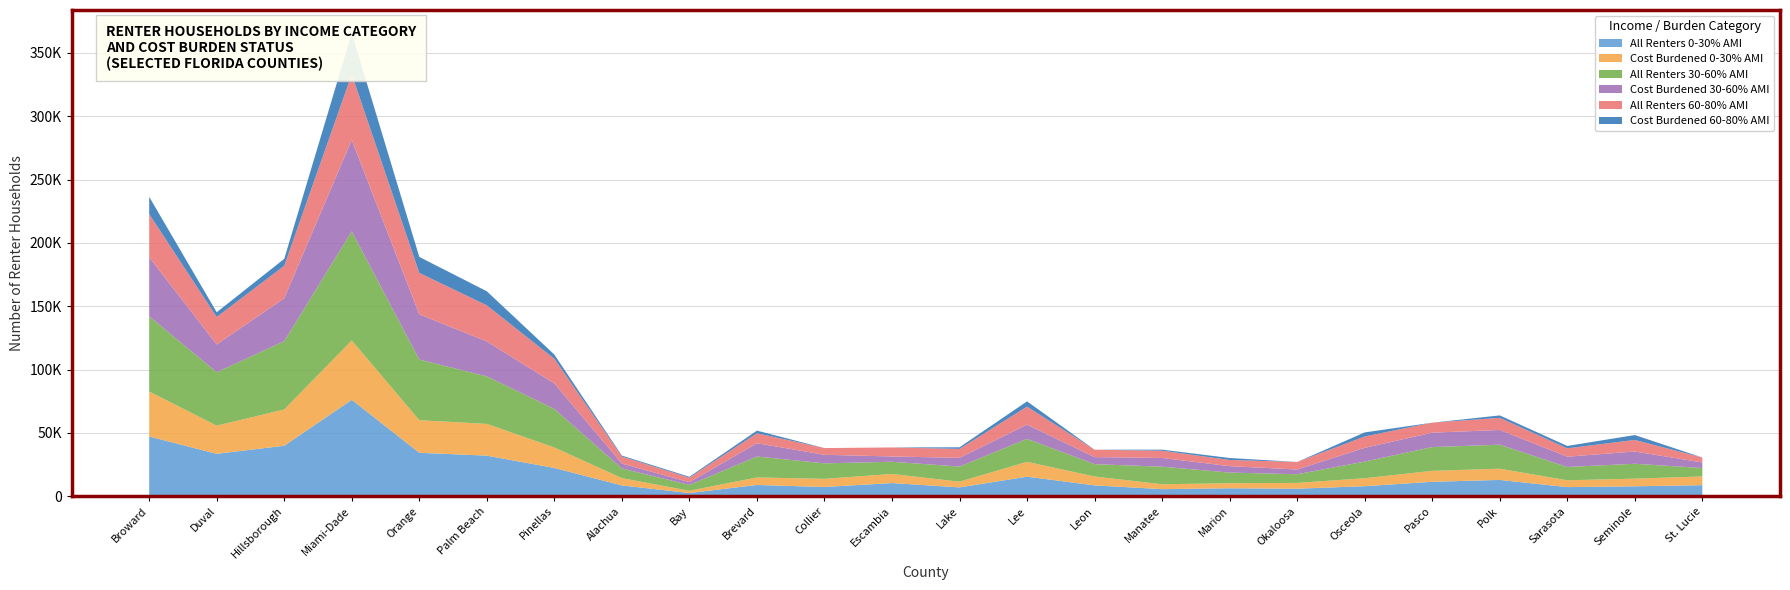

Reading left to right, extract all data points from this chart.

All Renters 0-30% AMI: Broward=47135	Duval=33464	Hillsborough=39846	Miami-Dade=76083	Orange=34275	Palm Beach=32023	Pinellas=22294	Alachua=8497	Bay=2495	Brevard=8875	Collier=7274	Escambia=10386	Lake=6959	Lee=15407	Leon=8546	Manatee=5570	Marion=6251	Okaloosa=5914	Osceola=7887	Pasco=11377	Polk=12839	Sarasota=7172	Seminole=7805	St. Lucie=8724
Cost Burdened 0-30% AMI: Broward=35535	Duval=22217	Hillsborough=28649	Miami-Dade=46901	Orange=25729	Palm Beach=25058	Pinellas=16159	Alachua=5758	Bay=1786	Brevard=5922	Collier=6420	Escambia=7184	Lake=4485	Lee=11721	Leon=6999	Manatee=3856	Marion=3988	Okaloosa=4583	Osceola=6292	Pasco=8633	Polk=8855	Sarasota=5387	Seminole=6044	St. Lucie=6852
All Renters 30-60% AMI: Broward=59334	Duval=42186	Hillsborough=53938	Miami-Dade=86092	Orange=47906	Palm Beach=37516	Pinellas=30468	Alachua=7647	Bay=4597	Brevard=16508	Collier=12244	Escambia=9618	Lake=11941	Lee=18145	Leon=9742	Manatee=13856	Marion=8401	Okaloosa=6835	Osceola=13151	Pasco=18774	Polk=18965	Sarasota=10501	Seminole=11753	St. Lucie=6656
Cost Burdened 30-60% AMI: Broward=46716	Duval=21951	Hillsborough=33873	Miami-Dade=72225	Orange=35693	Palm Beach=27591	Pinellas=20109	Alachua=3846	Bay=2180	Brevard=10510	Collier=6747	Escambia=4179	Lake=6903	Lee=11235	Leon=5592	Manatee=6897	Marion=5086	Okaloosa=3736	Osceola=10855	Pasco=11367	Polk=11643	Sarasota=8138	Seminole=9672	St. Lucie=4387
All Renters 60-80% AMI: Broward=34045	Duval=21672	Hillsborough=25611	Miami-Dade=51803	Orange=32729	Palm Beach=28498	Pinellas=19450	Alachua=5547	Bay=3564	Brevard=7878	Collier=5307	Escambia=7131	Lake=7069	Lee=14219	Leon=5824	Manatee=5718	Marion=4881	Okaloosa=5952	Osceola=8966	Pasco=7884	Polk=9573	Sarasota=6571	Seminole=9135	St. Lucie=3902
Cost Burdened 60-80% AMI: Broward=13645	Duval=3765	Hillsborough=5502	Miami-Dade=32538	Orange=12613	Palm Beach=11127	Pinellas=3341	Alachua=758	Bay=717	Brevard=2077	Collier=0	Escambia=0	Lake=1265	Lee=4156	Leon=0	Manatee=848	Marion=1542	Okaloosa=0	Osceola=3208	Pasco=0	Polk=1908	Sarasota=1910	Seminole=3878	St. Lucie=0